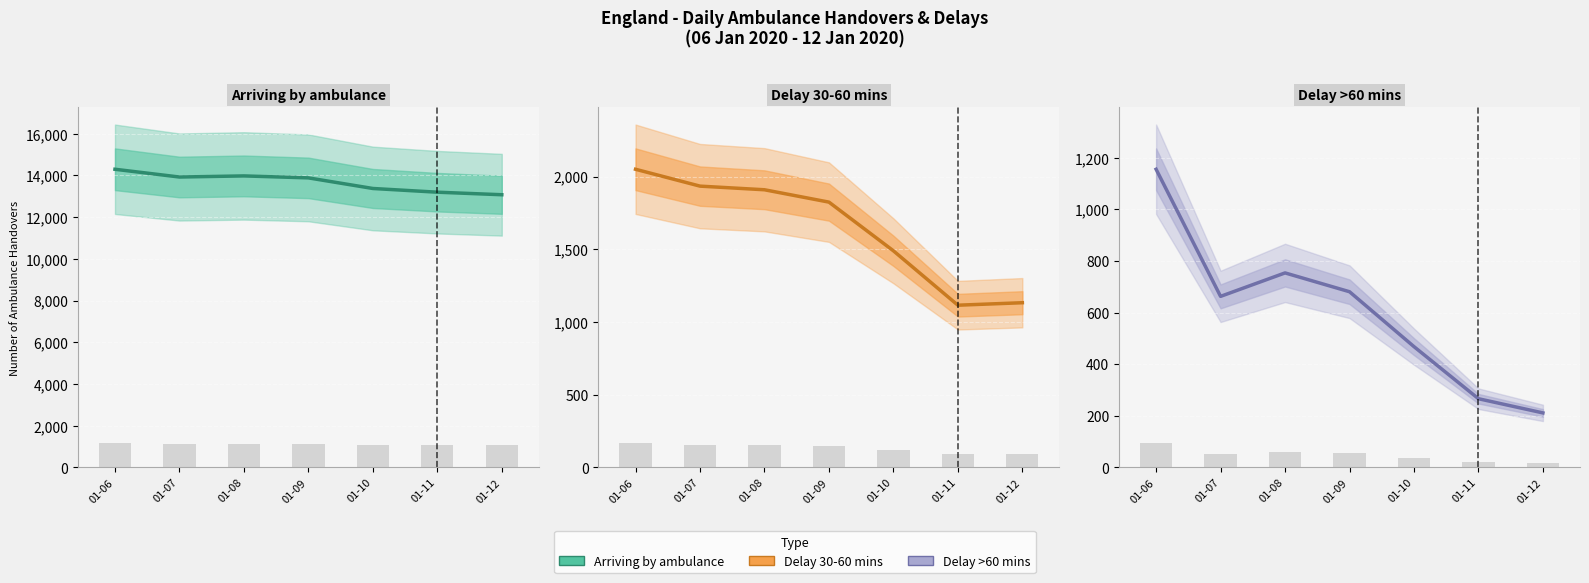

How many data points in Delay >60 mins are less than 663?

3